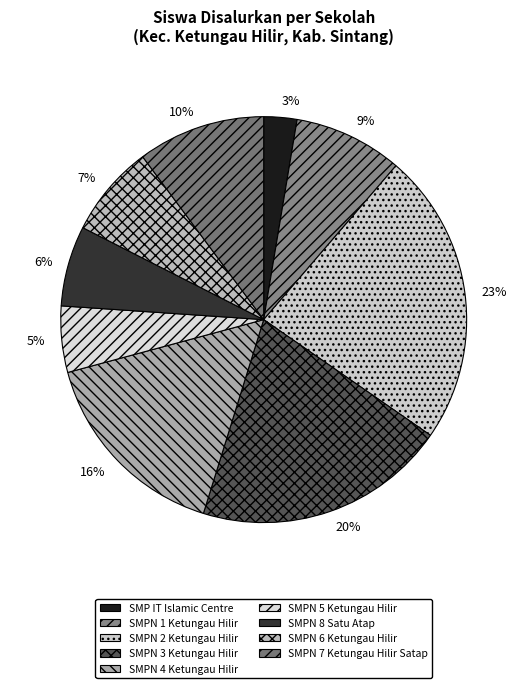

Which category has the smallest portion of the pie?

SMP IT Islamic Centre